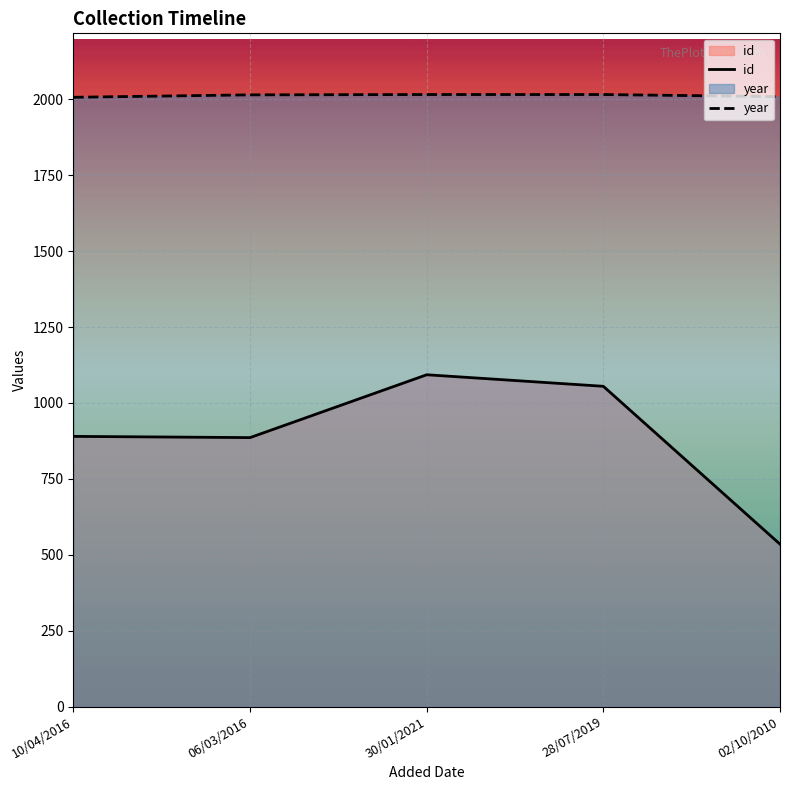

True or false: id and year cross at least once.

False